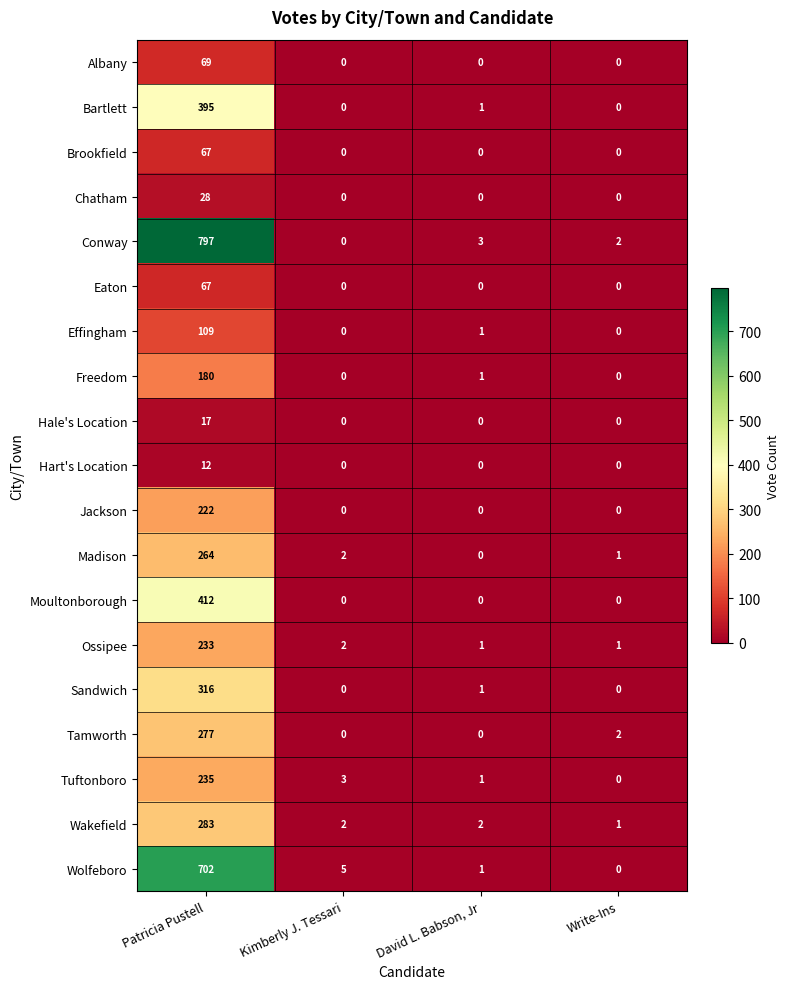

The value of Chatham at Write-Ins is 0. True or false?

True